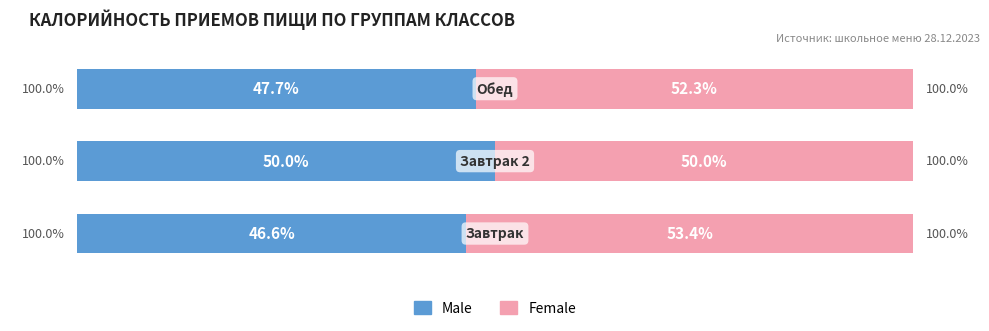

What are all the series names shown in the legend?

Male, Female